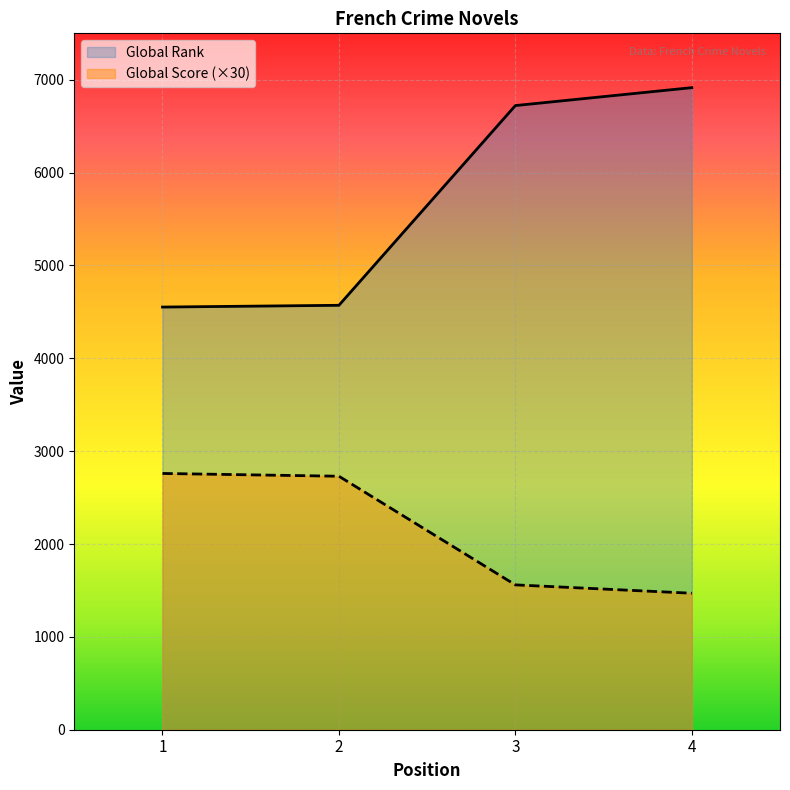

What is the sum of the Global Rank values at 4 and 3?

13637